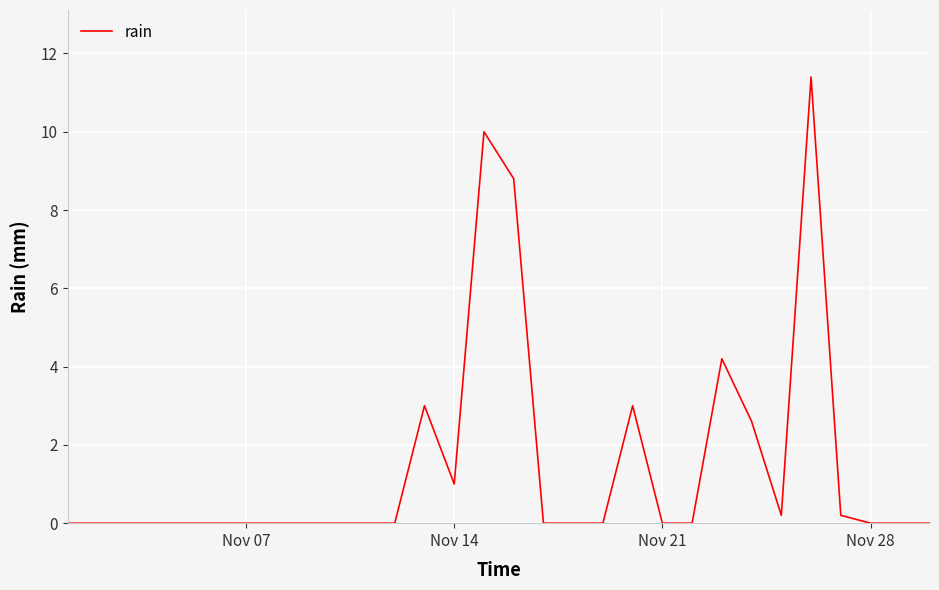

What is the maximum value shown in the chart?

11.4